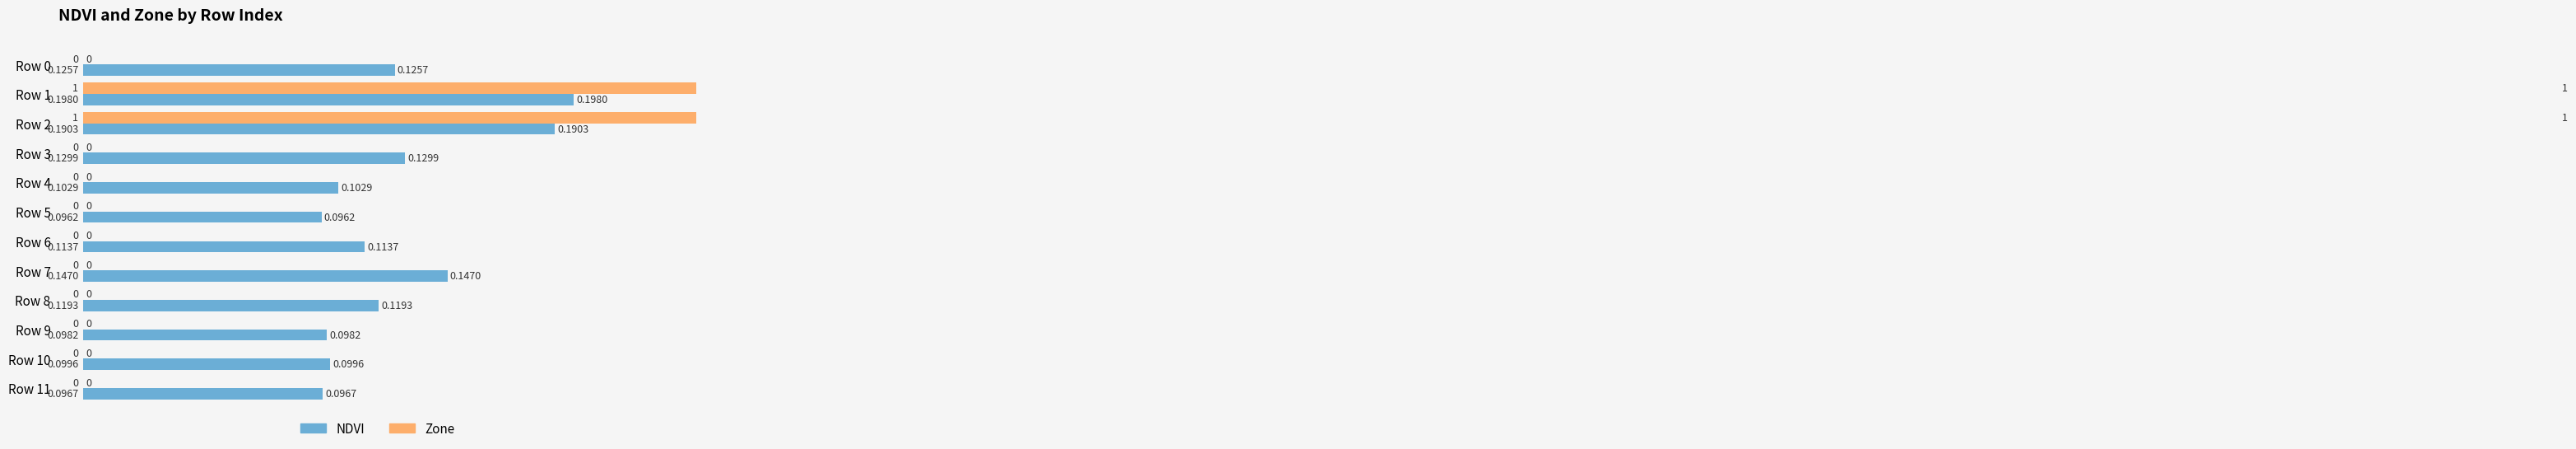

What is the lowest value of the NDVI series?

0.1